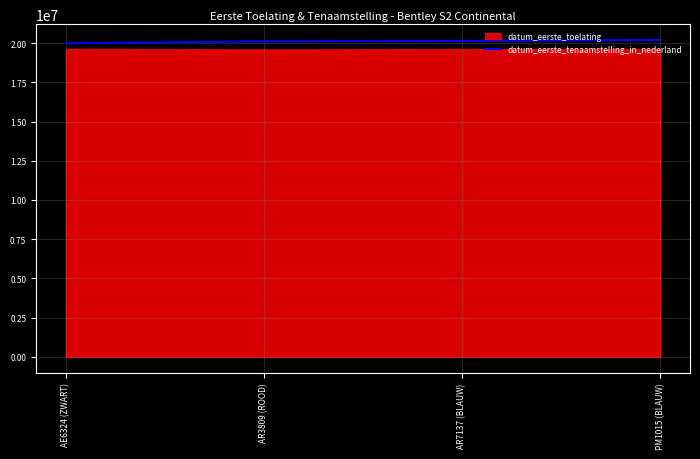

Reading right to left, list all the values displayed in this chart.

PM1015 (BLAUW)=20201229	AR7137 (BLAUW)=20140305	AR3809 (ROOD)=20120324	AE6324 (ZWART)=19991217